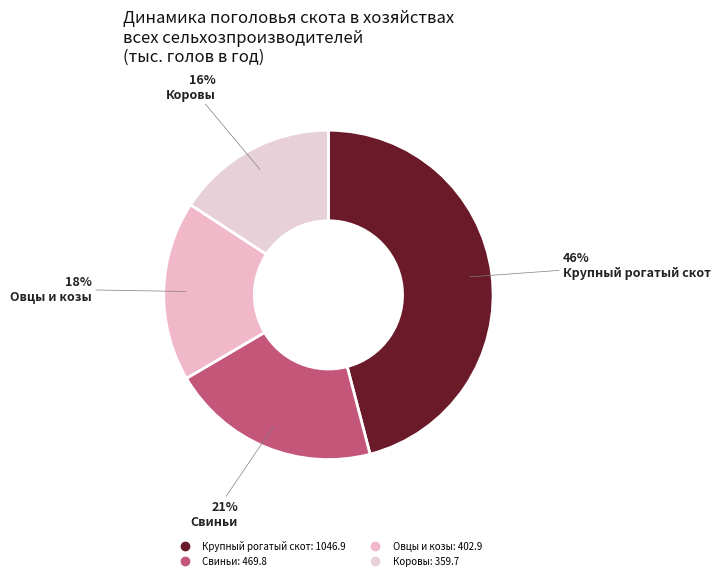

Count the number of slices in the pie.

4